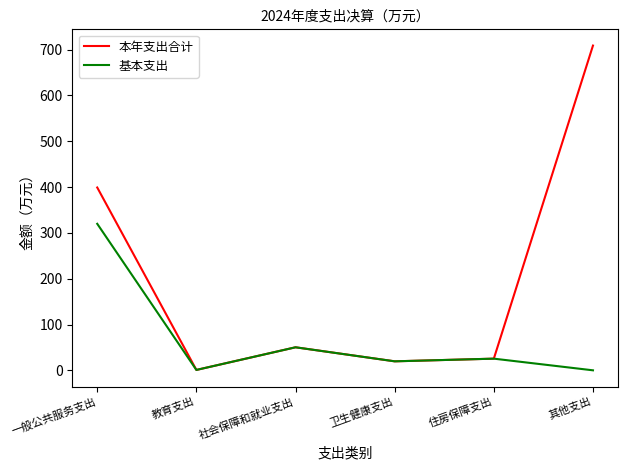

What is the difference between the maximum and minimum values in the 基本支出 series?

319.8